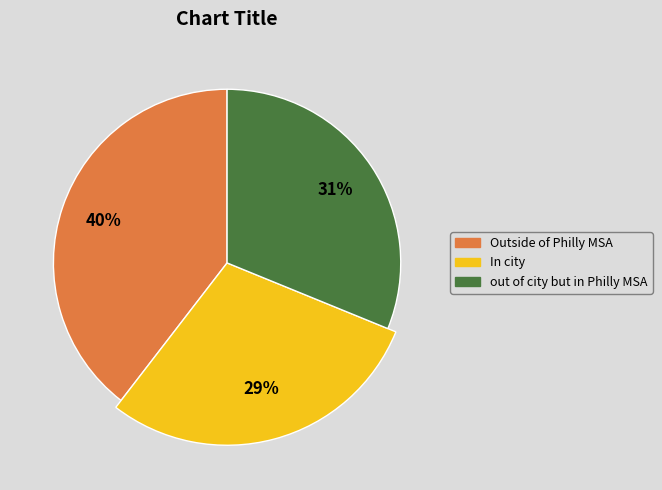

Is it true that 20001 is 10% of the pie?

True